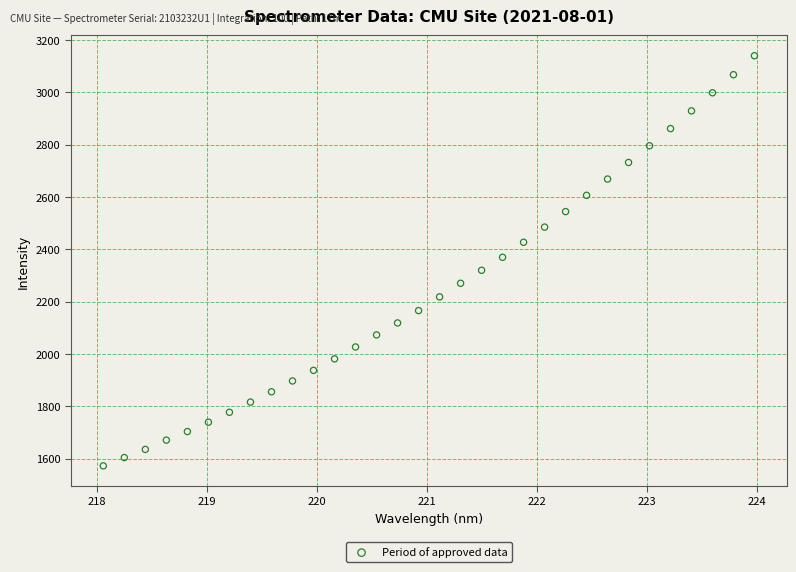

What is the range of X values (max minus min)?

5.9